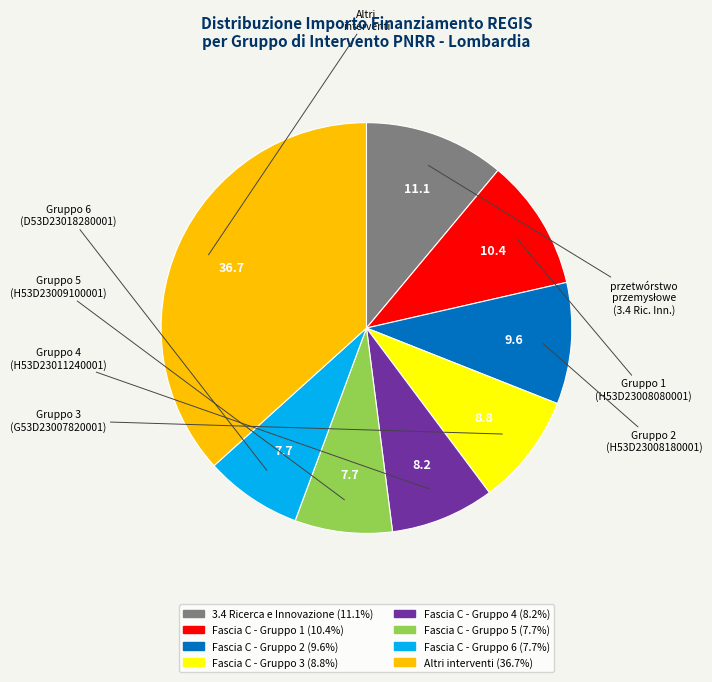

Is there a majority slice in this chart?

No